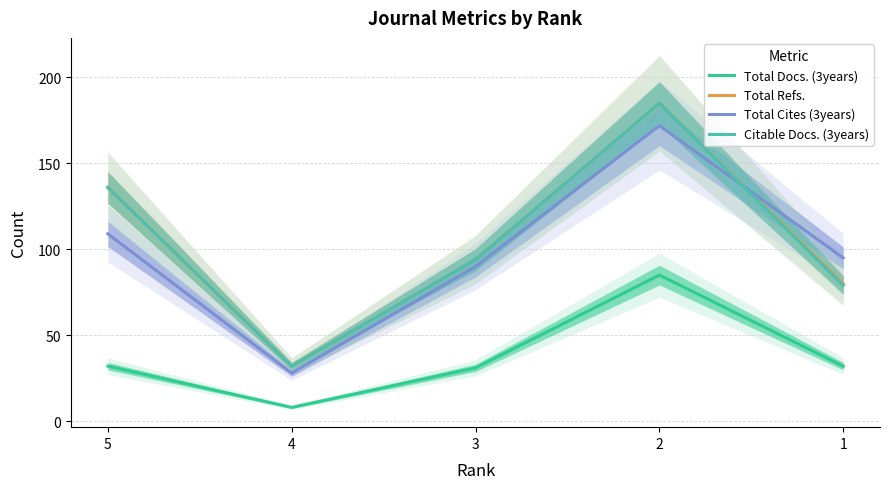

True or false: Citable Docs. (3years) has a value of 136 at 5.

True